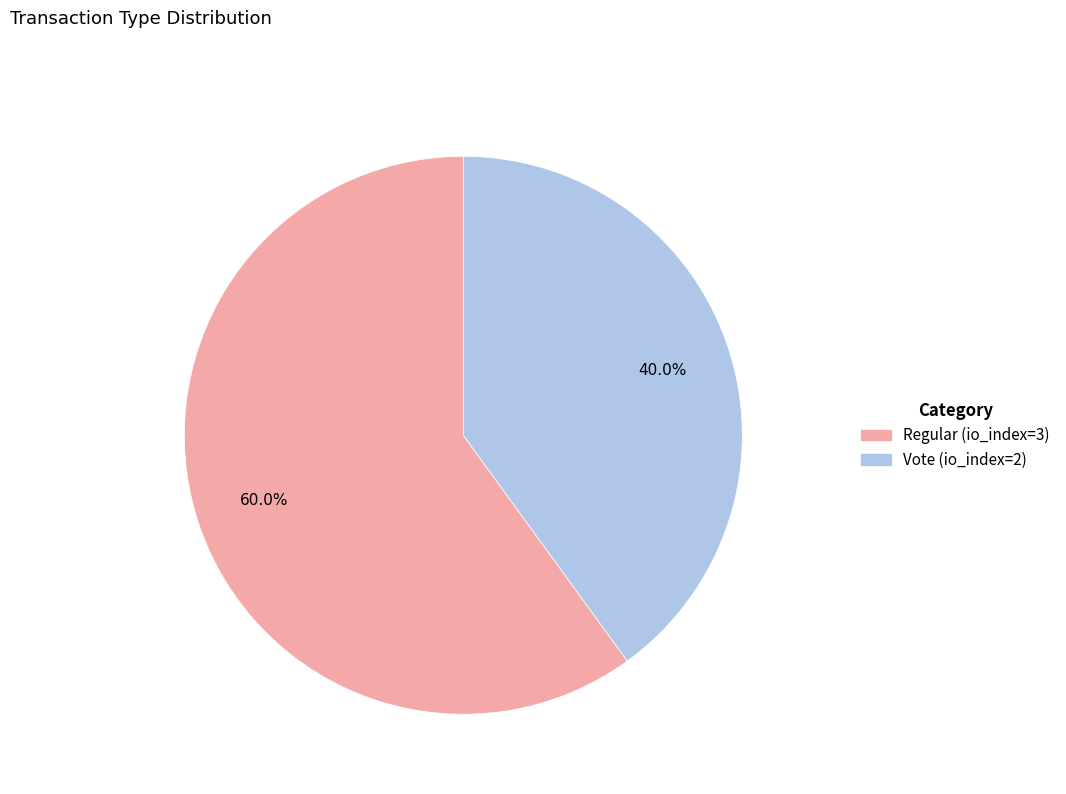

Which slice is the smallest?

Vote (io_index=2)